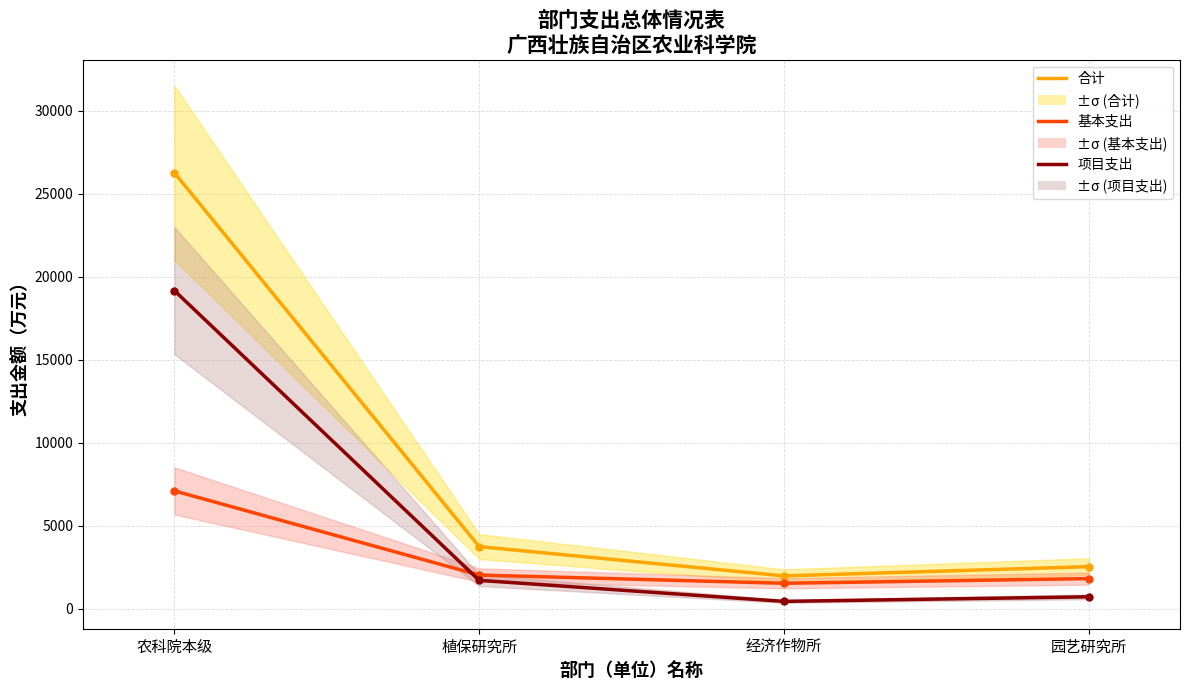

Between 植保研究所 and 园艺研究所, which is larger?

植保研究所